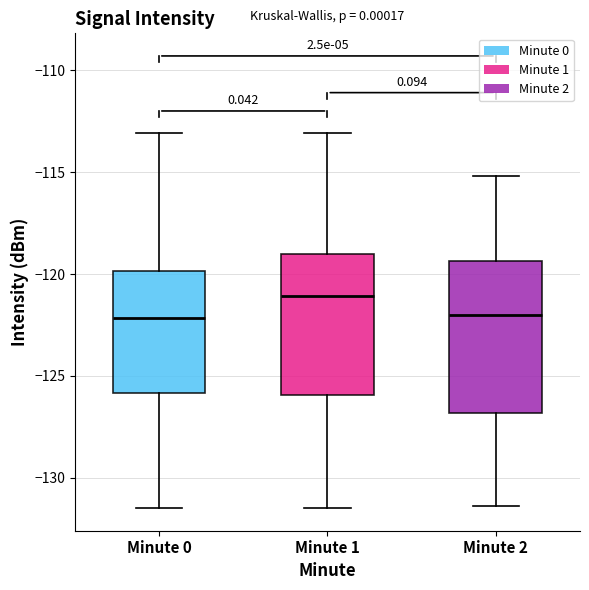

Reading left to right, transcribe this box plot: for each box, give where its median line is, the range the box spans, and where its two whiskers end, as read against the y-axis. The values are not printed on the chart, so give them approximately, as read against the axis.

Minute 0: median -122.0, box -126.0 to -120.0, whiskers -131.5 to -113.0
Minute 1: median -121.0, box -126.0 to -119.0, whiskers -131.5 to -113.0
Minute 2: median -122.0, box -127.0 to -119.5, whiskers -131.5 to -115.0